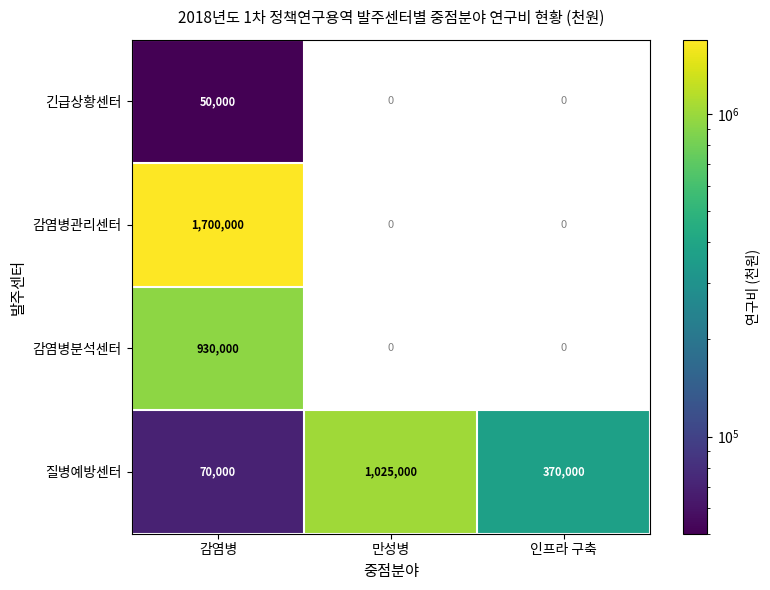

At which category is the sum across all series the highest?

감염병